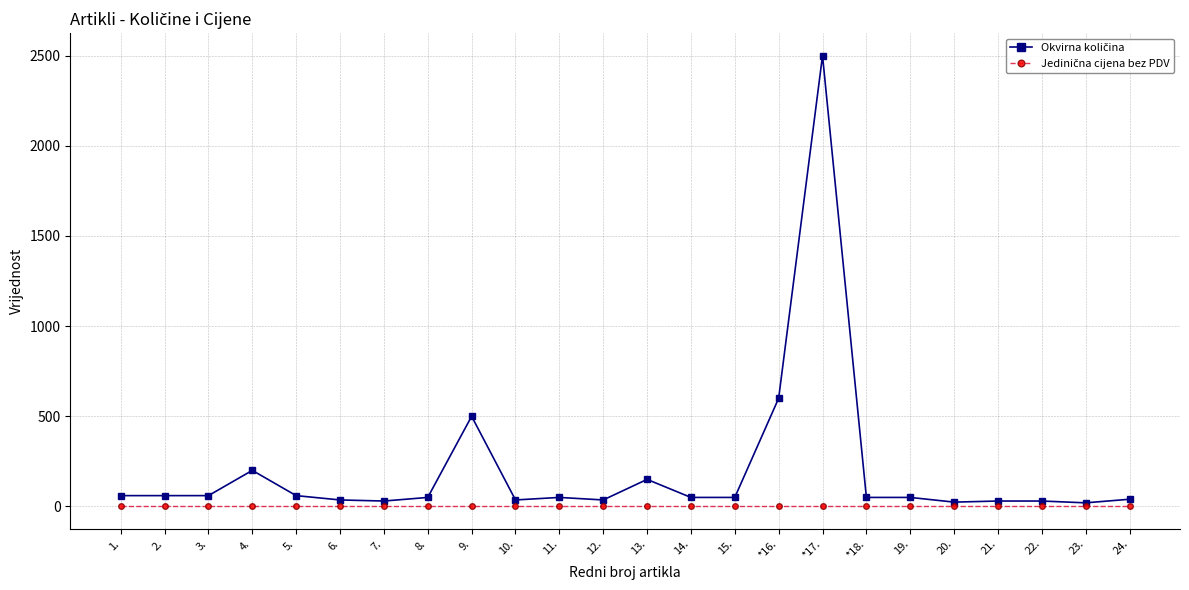

At which category is the sum across all series the highest?

*17.